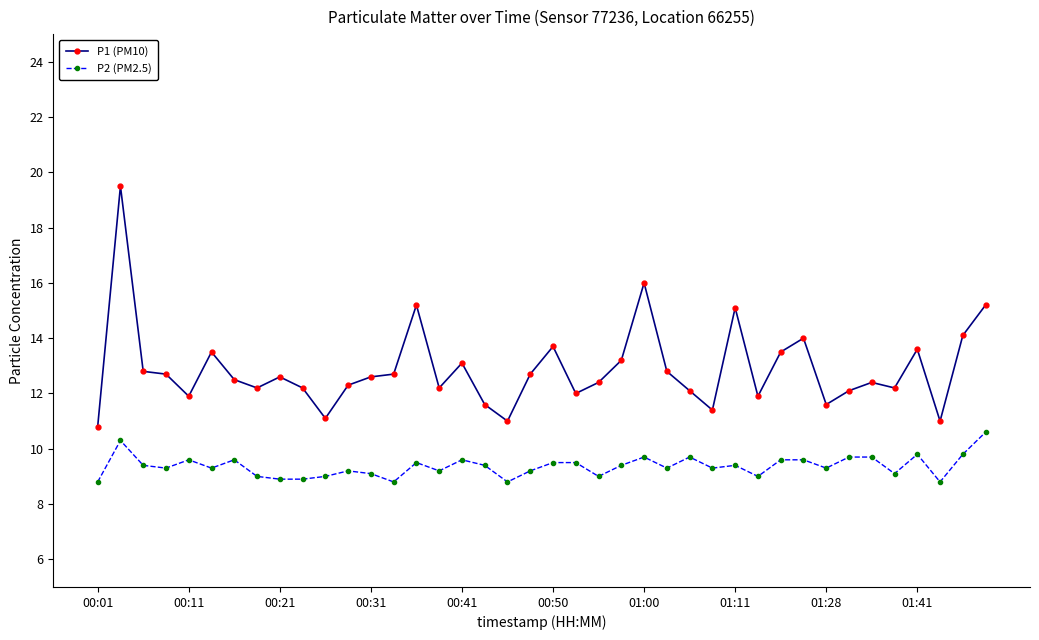

Which series has the largest total across all categories?

P1 (PM10)